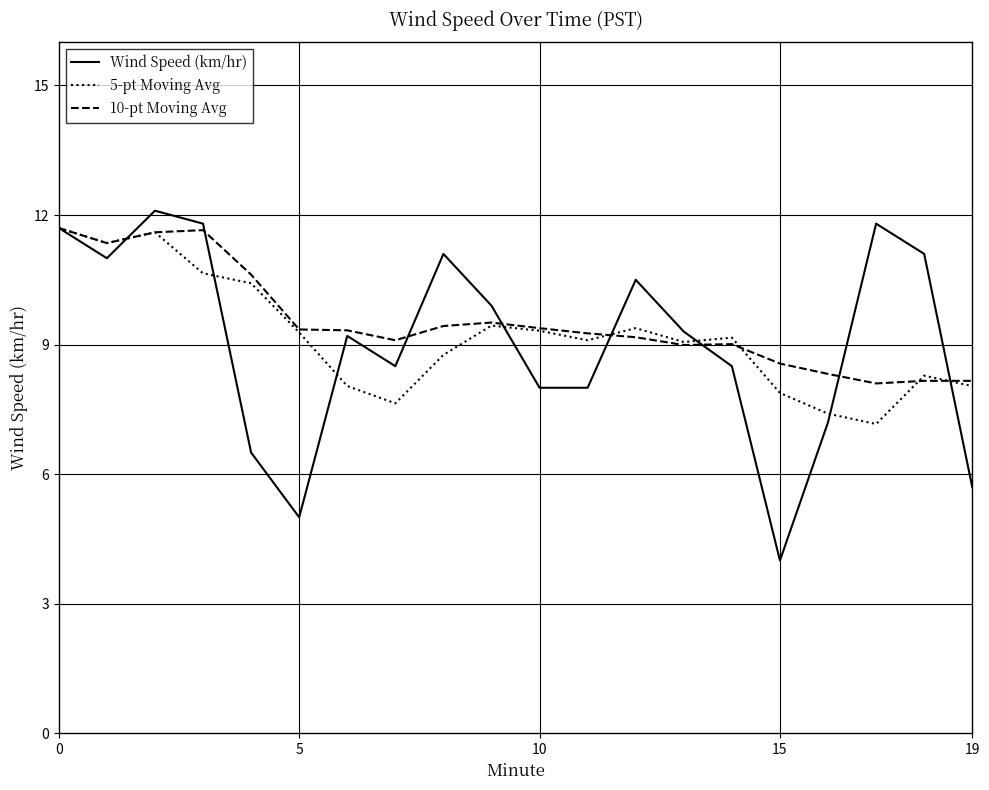

What is the greatest value displayed?

12.1